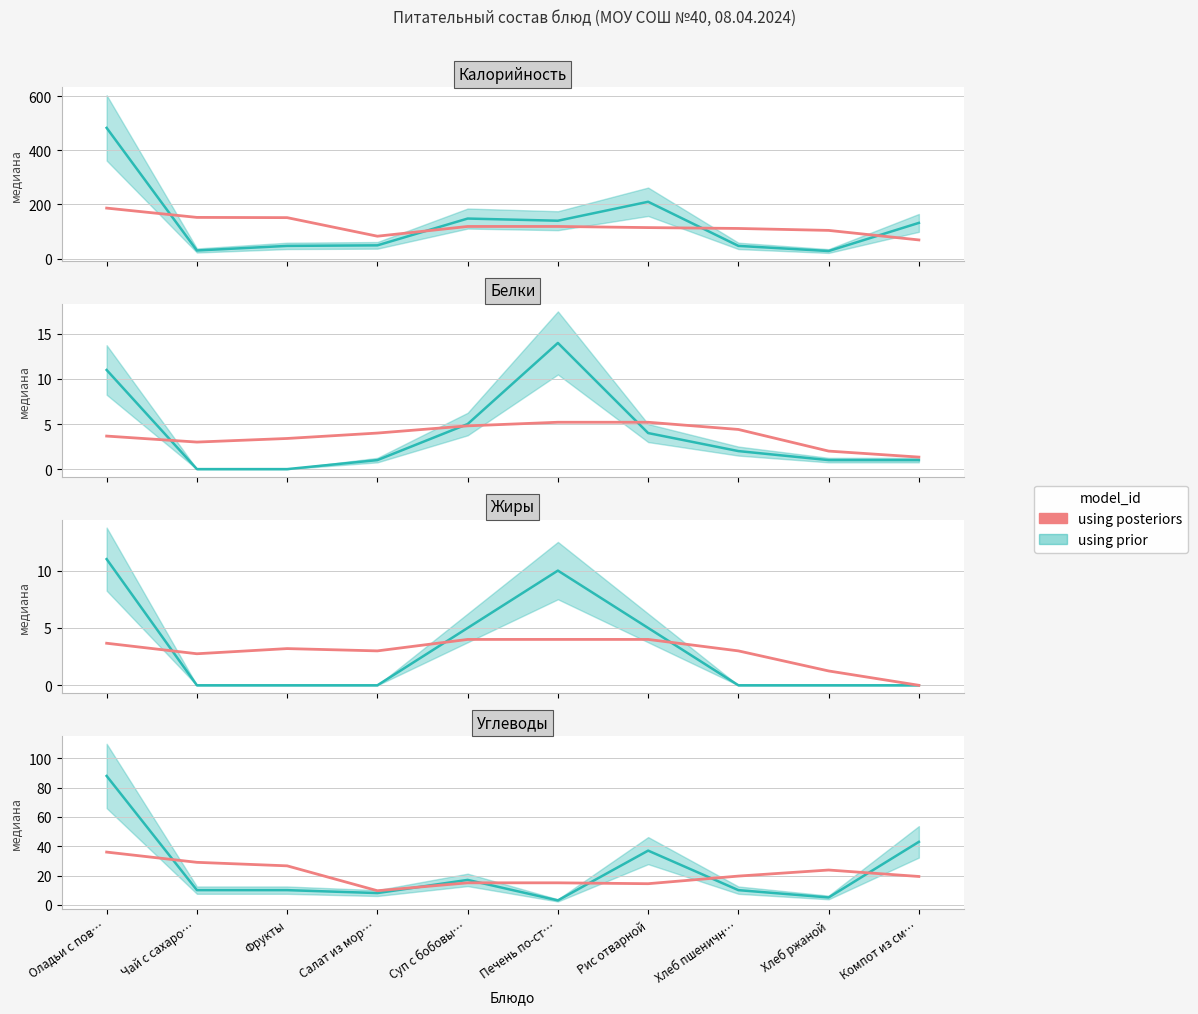

At which category does the chart reach its minimum across all series?

Салат из мор…